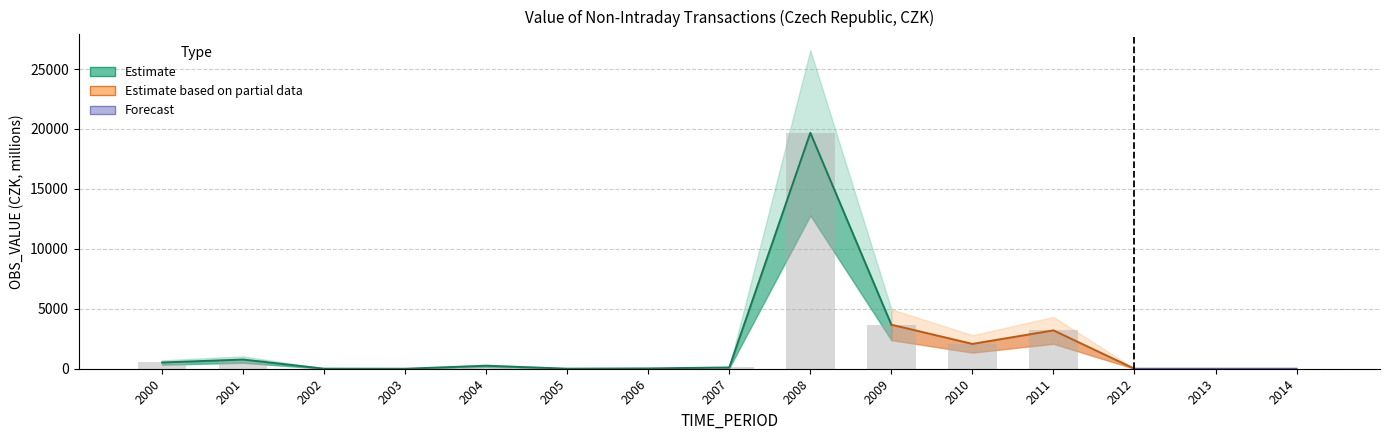

True or false: the data shows 3671.5 at 2009.

True